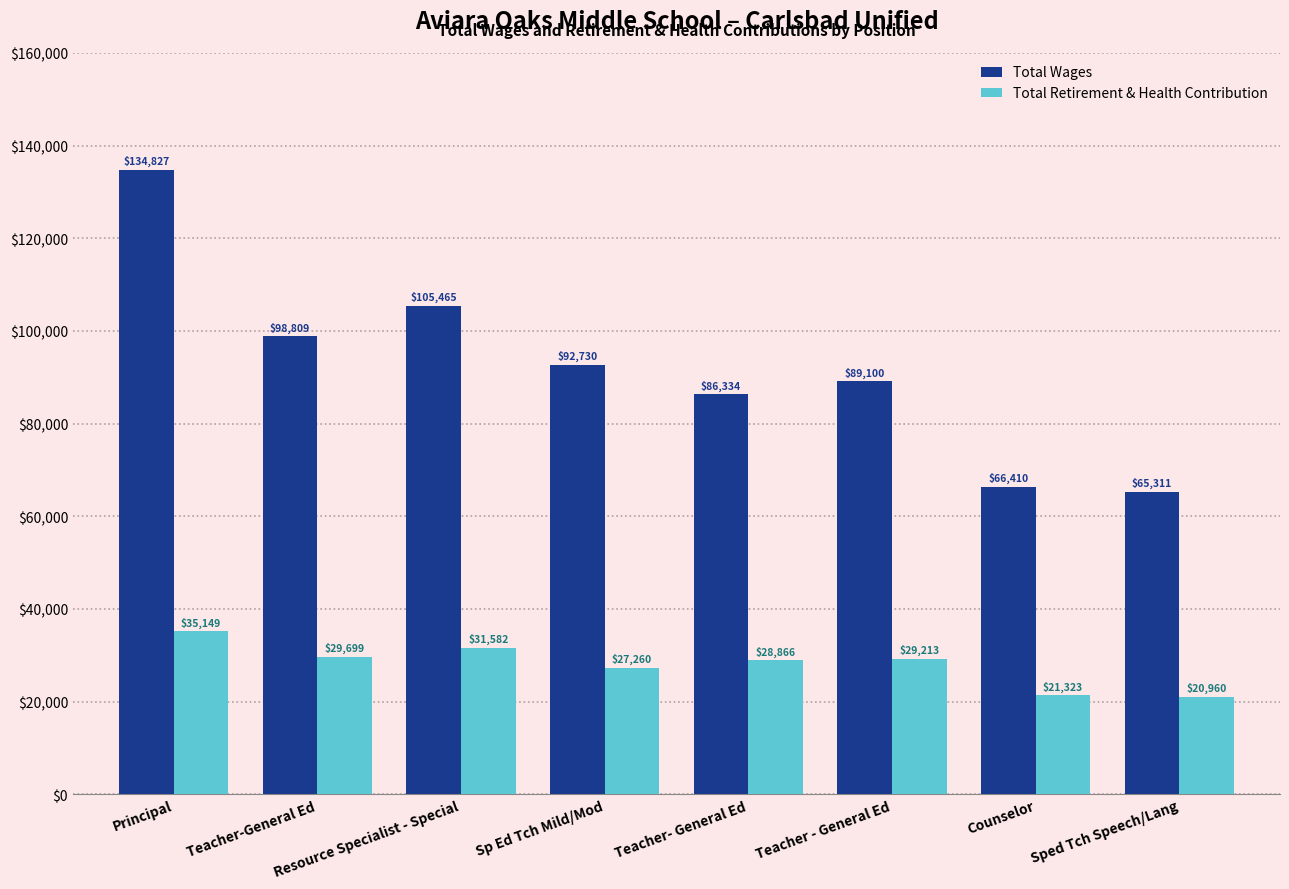

Where does the Total Wages series first go above 92730?

Principal